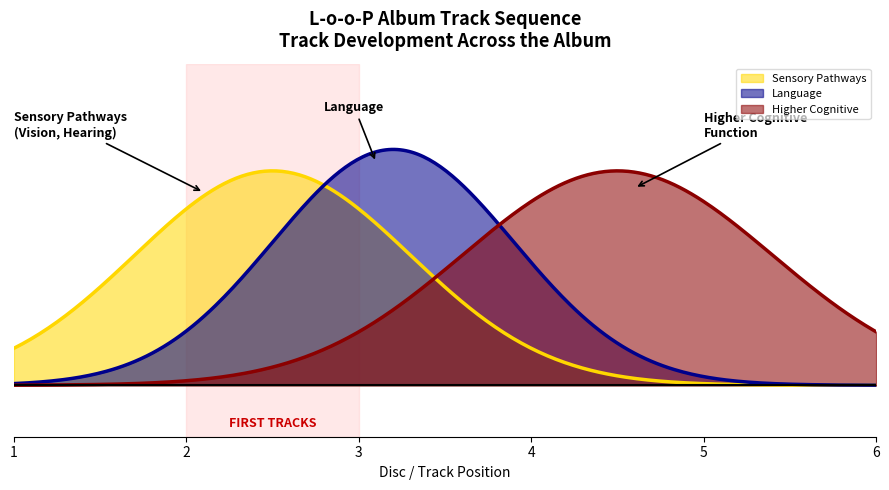

What are all the series names shown in the legend?

Sensory Pathways, Language, Higher Cognitive